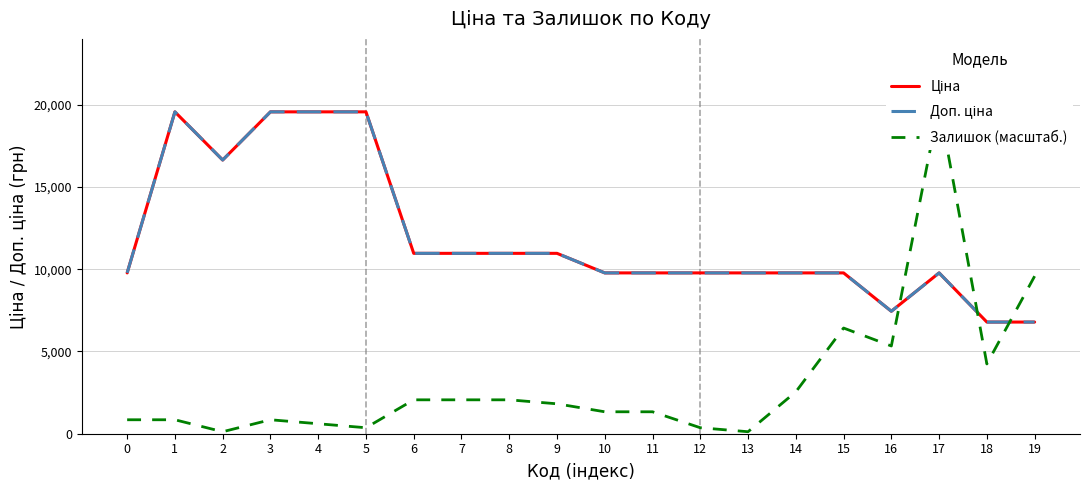

At which category does Ціна reach its first local peak?

1